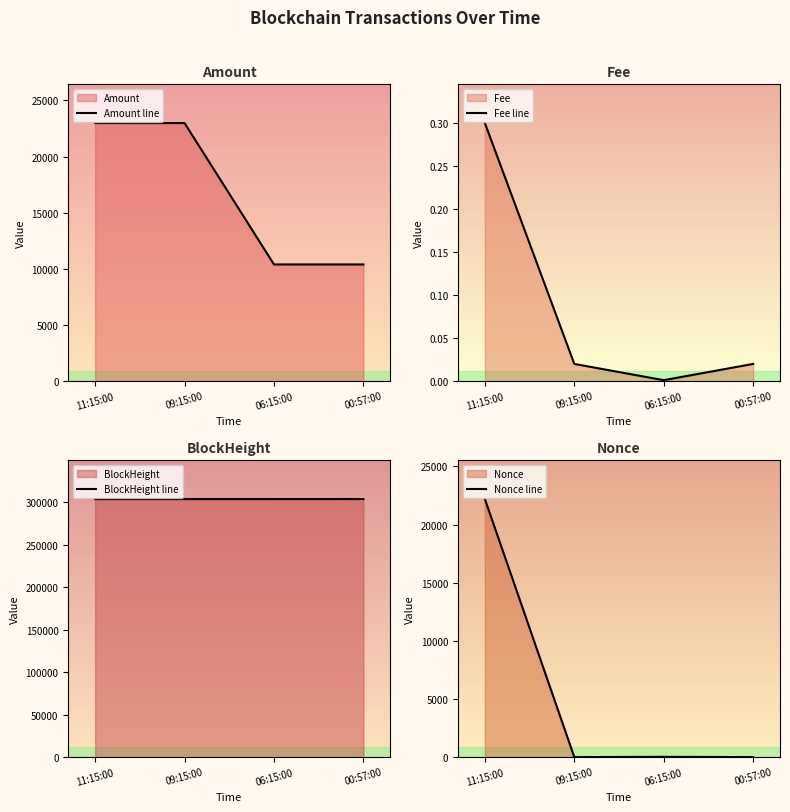

Which series changed the most between 09:15:00 and 00:57:00?

Amount line